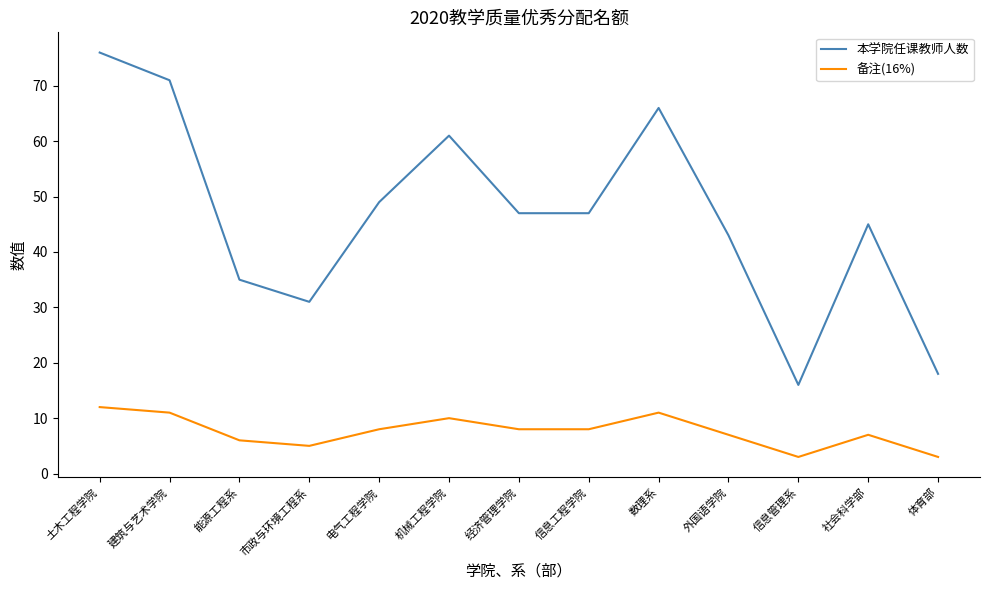

True or false: 备注(16%) and 本学院任课教师人数 intersect in this chart.

False